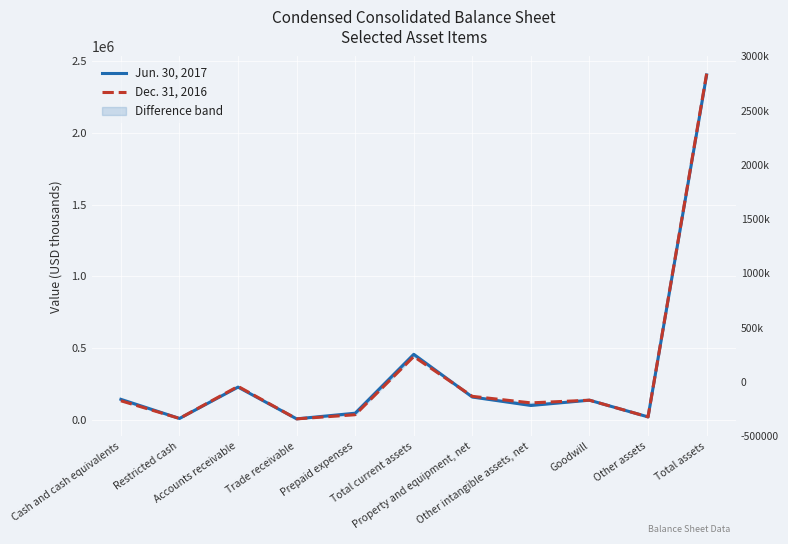

What is the spread (max minus min) of values at Other intangible assets, net?

18183